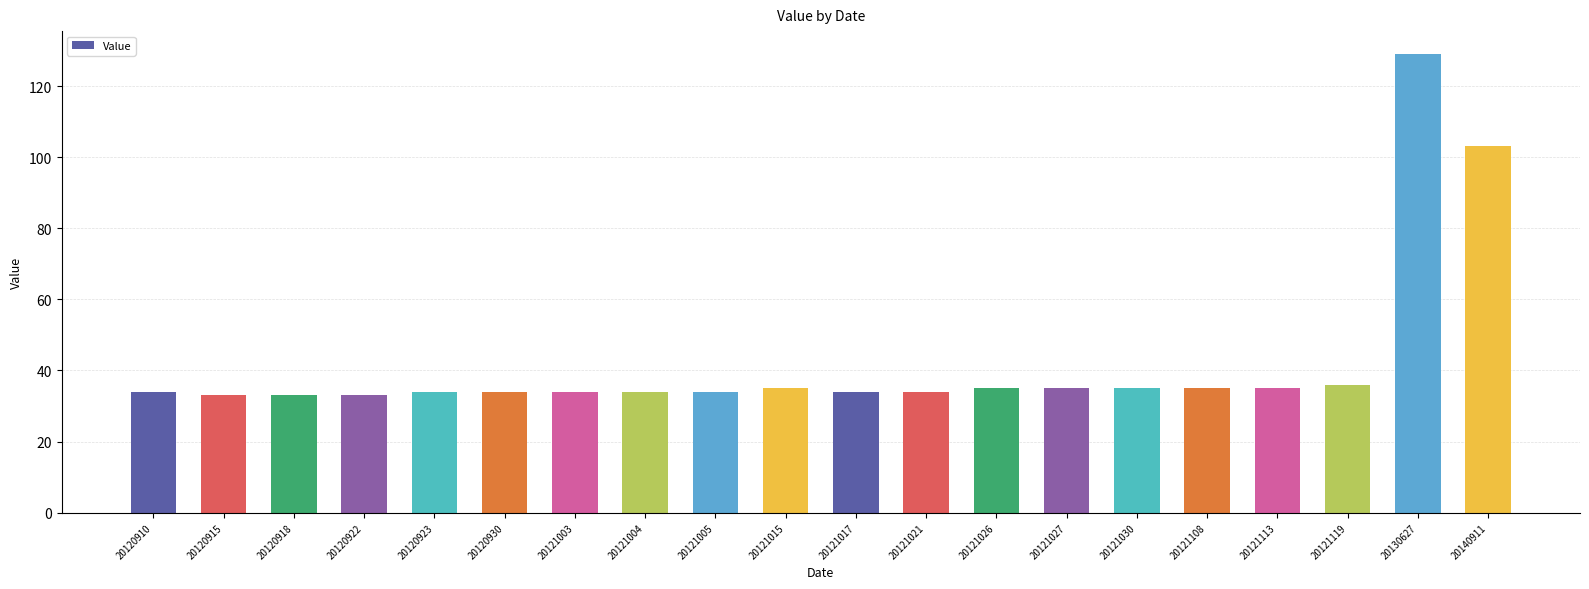

What is the value of the 10th bar from the left?

35